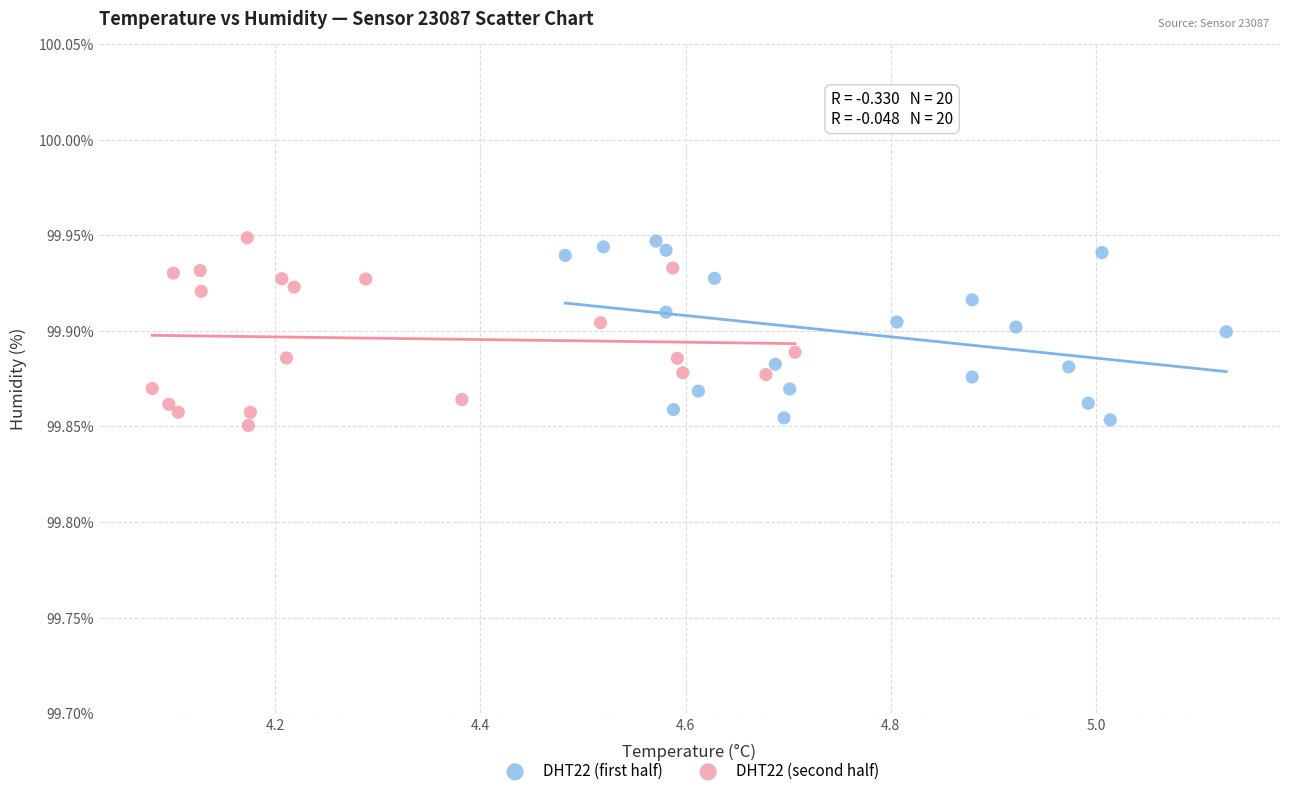

What are all the series names shown in the legend?

DHT22 (first half), DHT22 (second half)